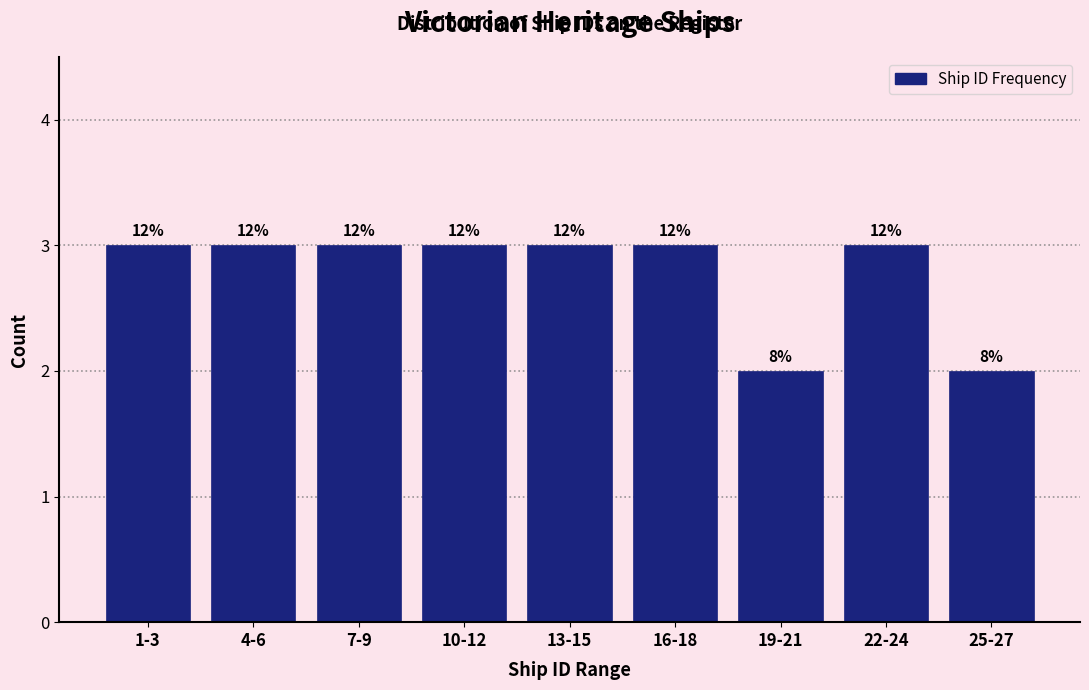

How many bars are there in total?

9